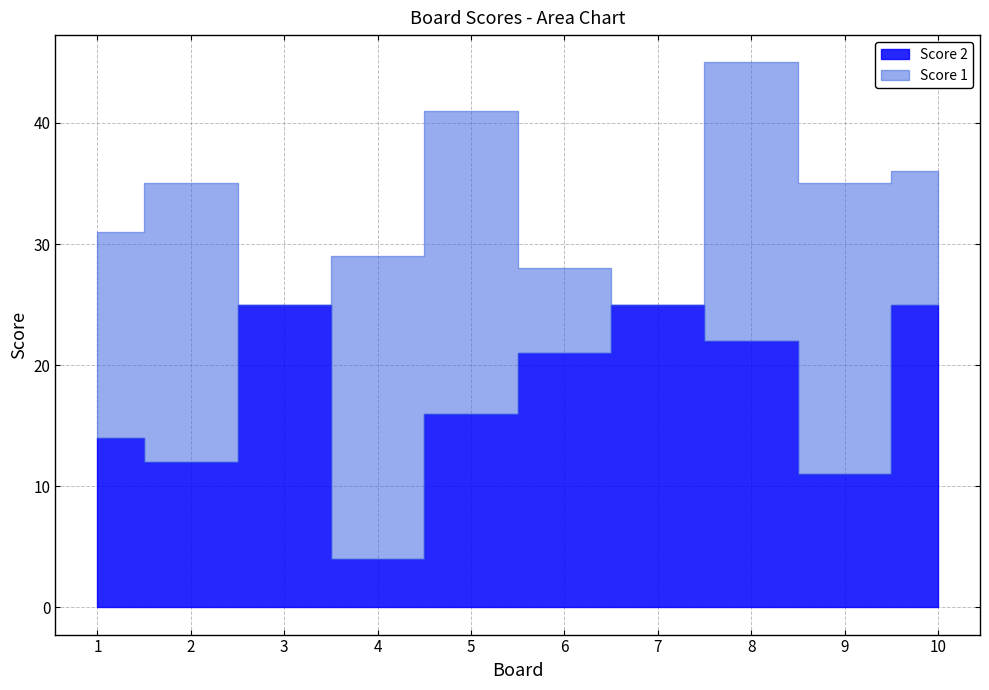

True or false: Score 2 has more than 1 interior local peaks.

True